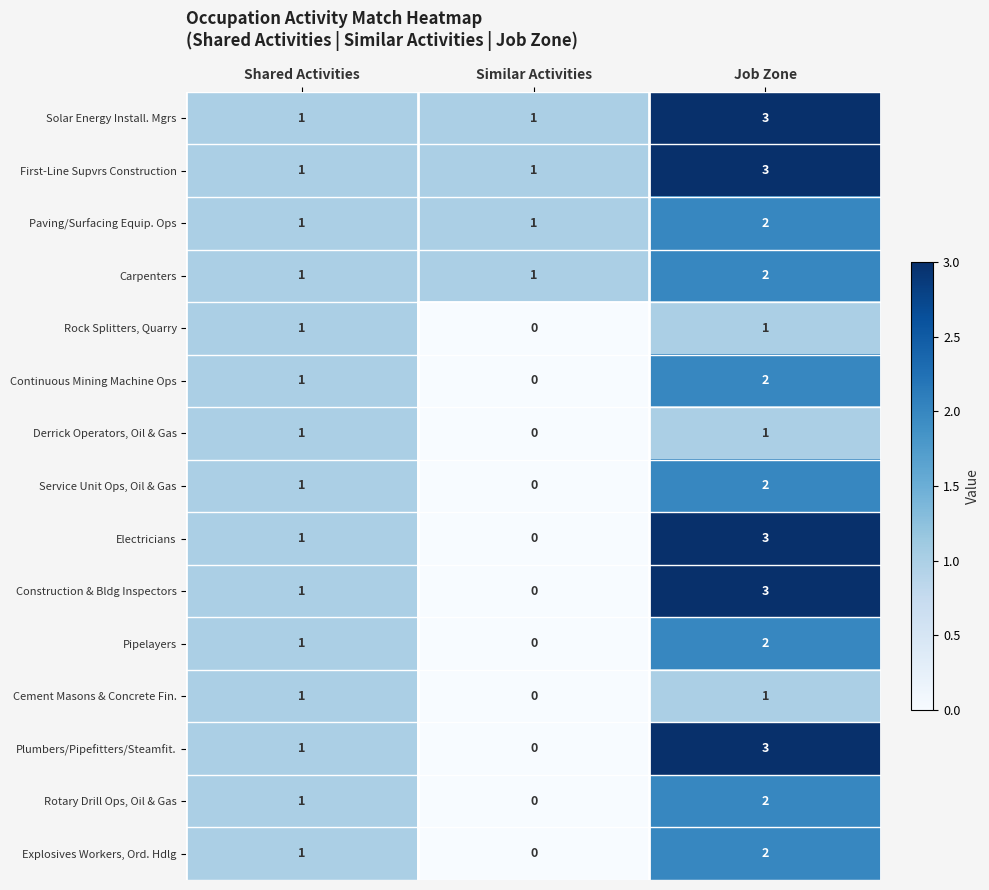

Is it true that Pipelayers equals 2 at Job Zone?

True